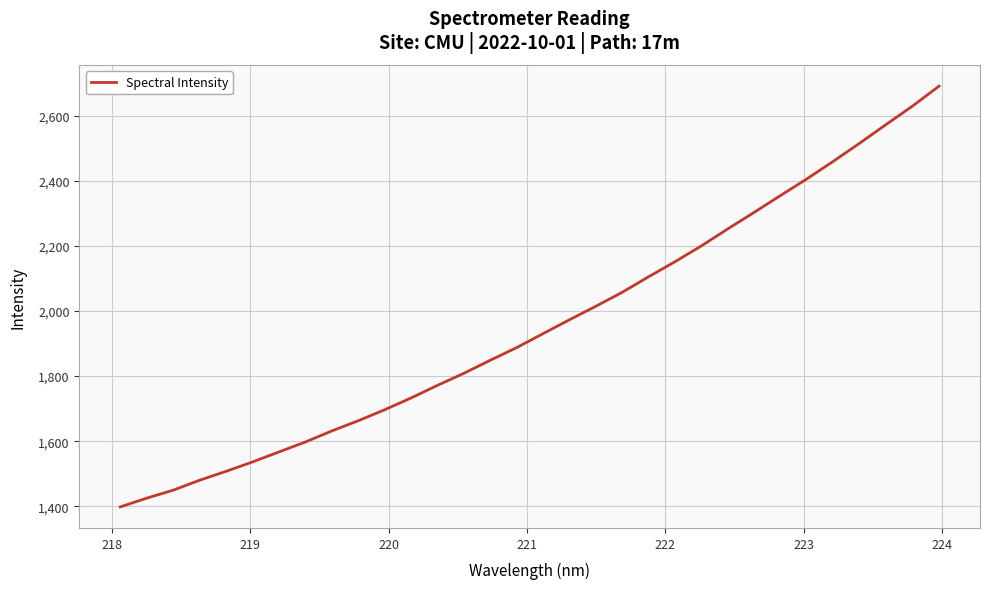

What is the difference between the maximum and minimum values?

1293.7